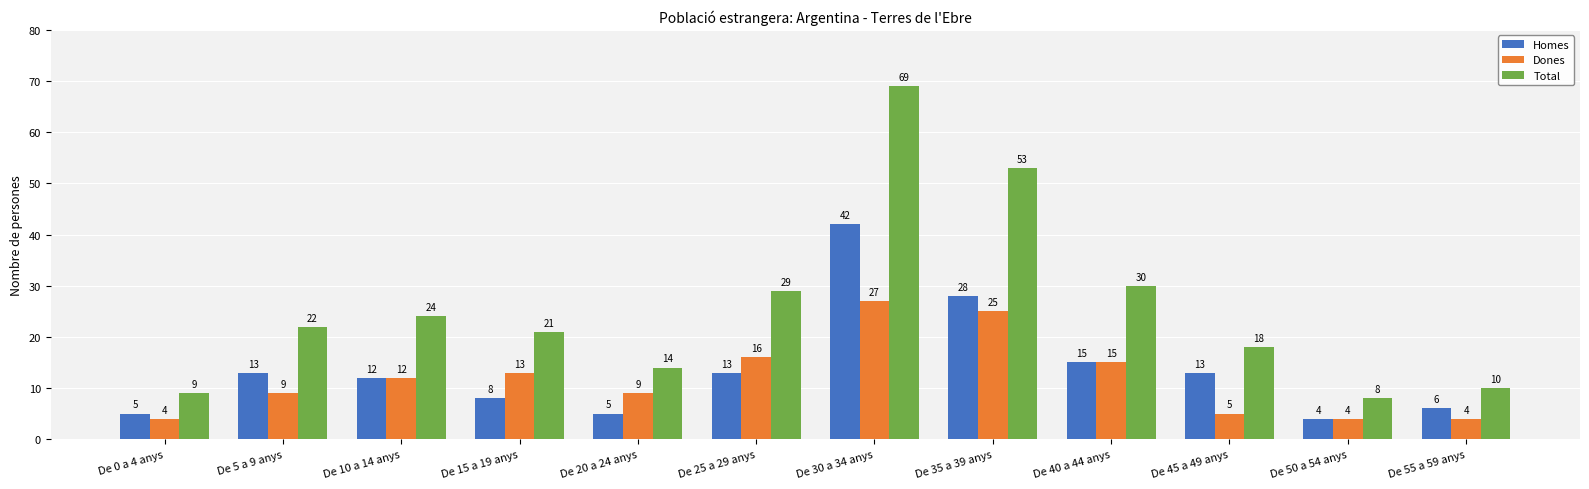

Which series has the largest total across all categories?

Total